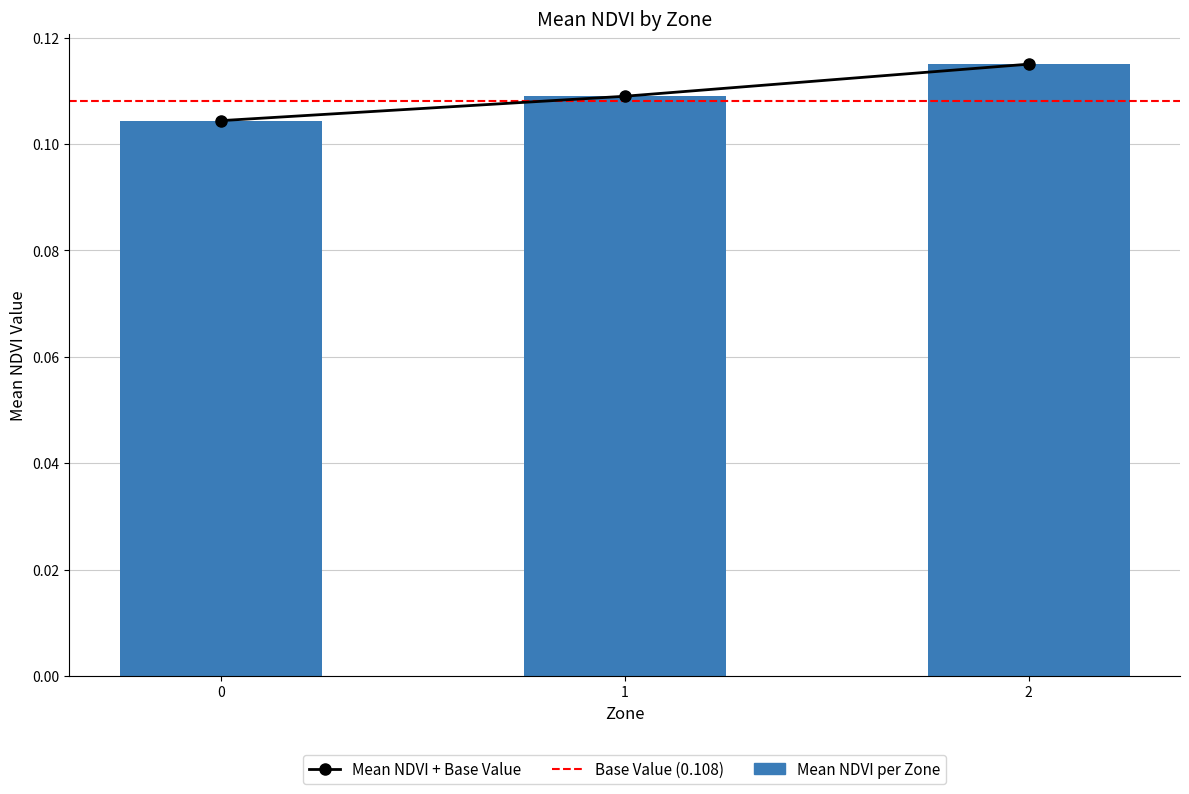

True or false: the data shows 0.1 at 1.

True